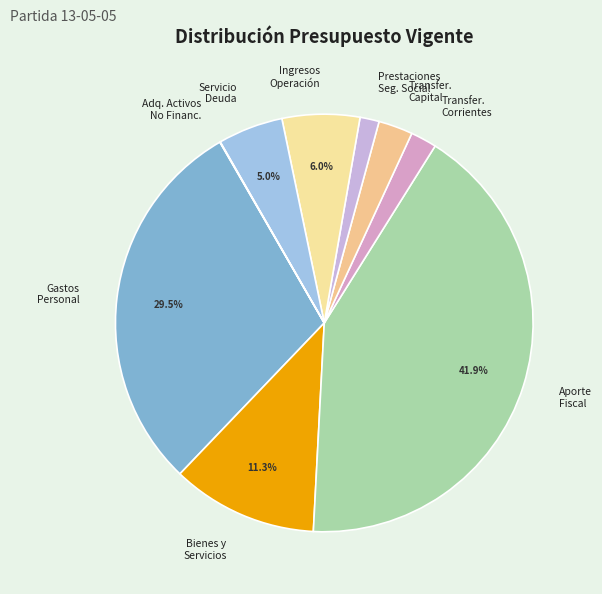

What percentage is NOT represented by Ingresos Operación?

94.0%